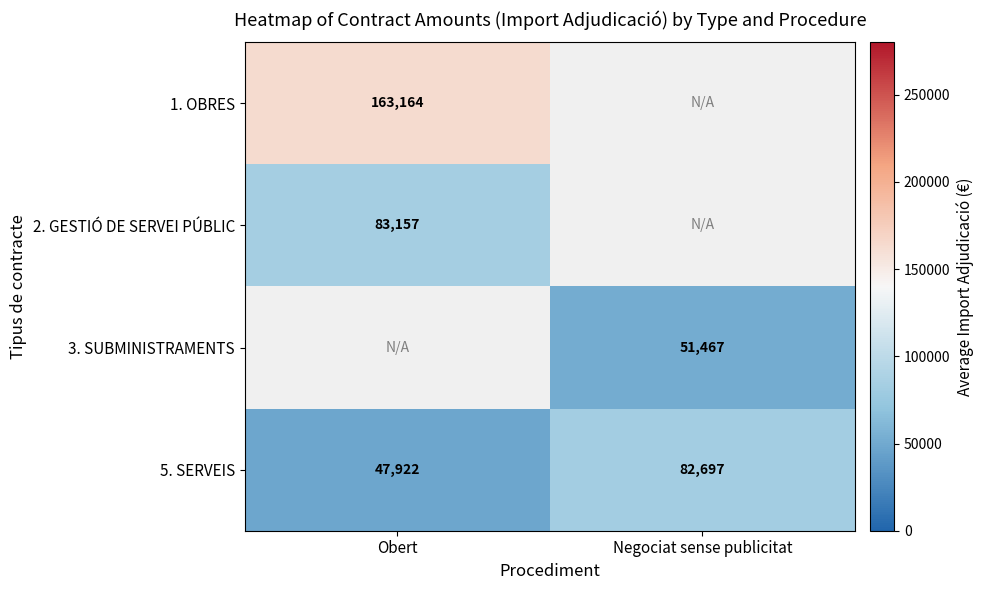

List the labels in order of 5. SERVEIS value, largest first.

Negociat sense publicitat, Obert